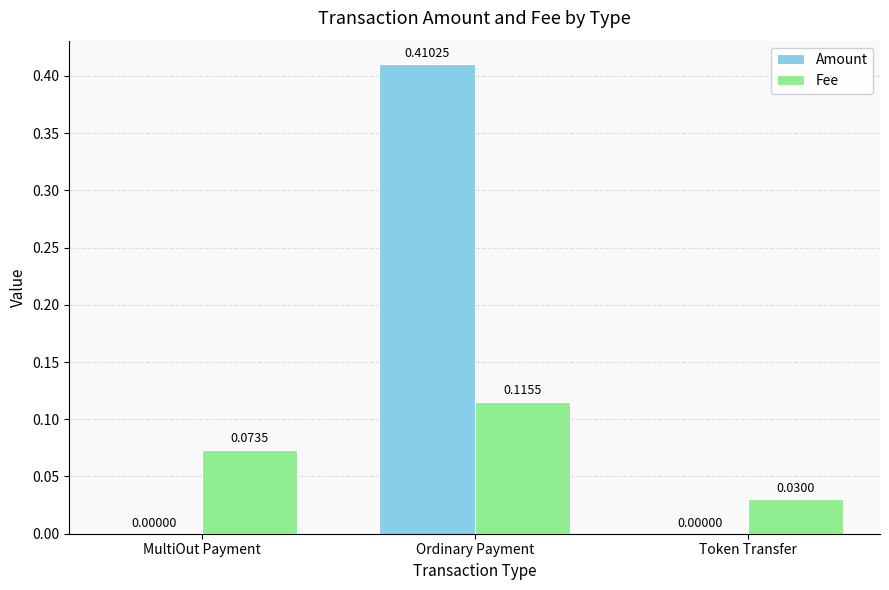

Are the bars horizontal?

No